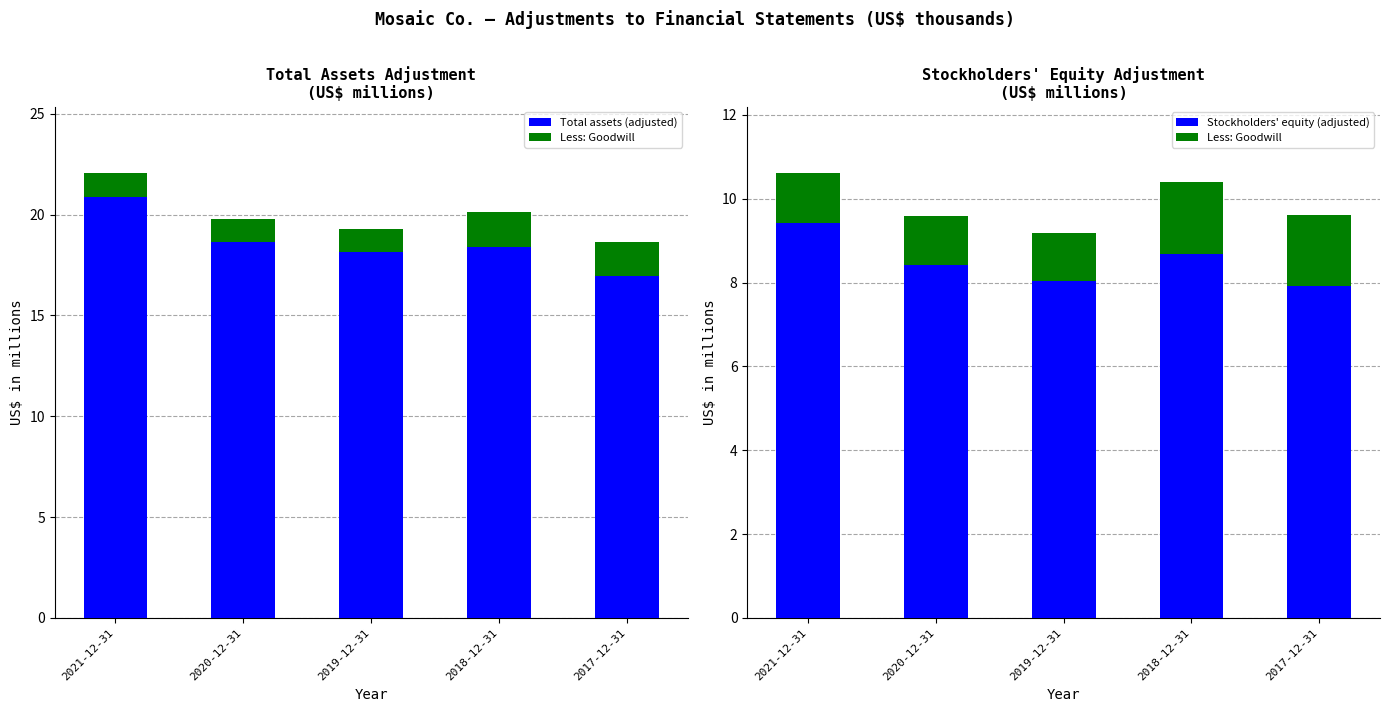

What is the sum of the Stockholders' equity (adjusted) values at 2021-12-31 and 2018-12-31?

18.1